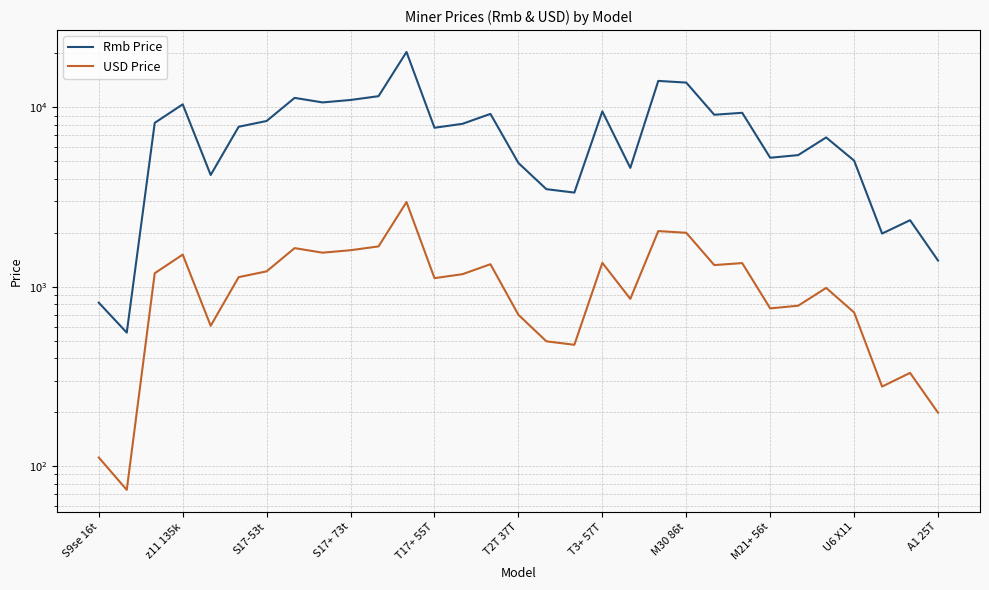

What is the minimum value shown in the chart?

73.7